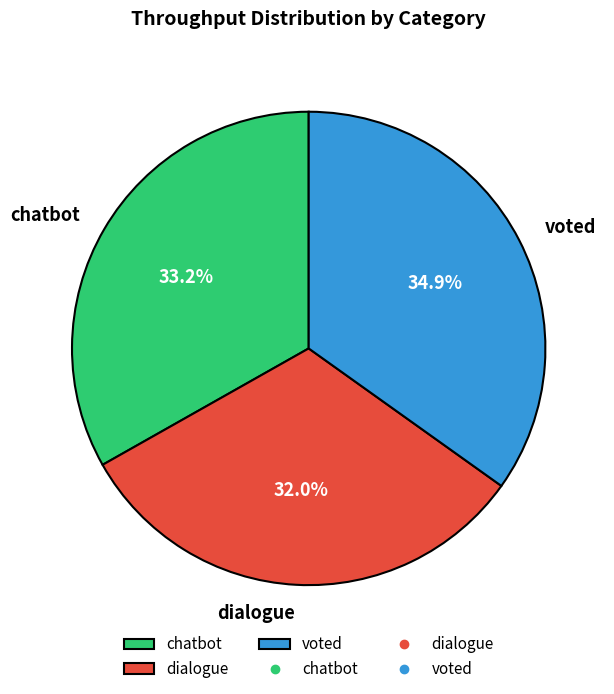

What percentage do voted and dialogue together represent?

66.8%